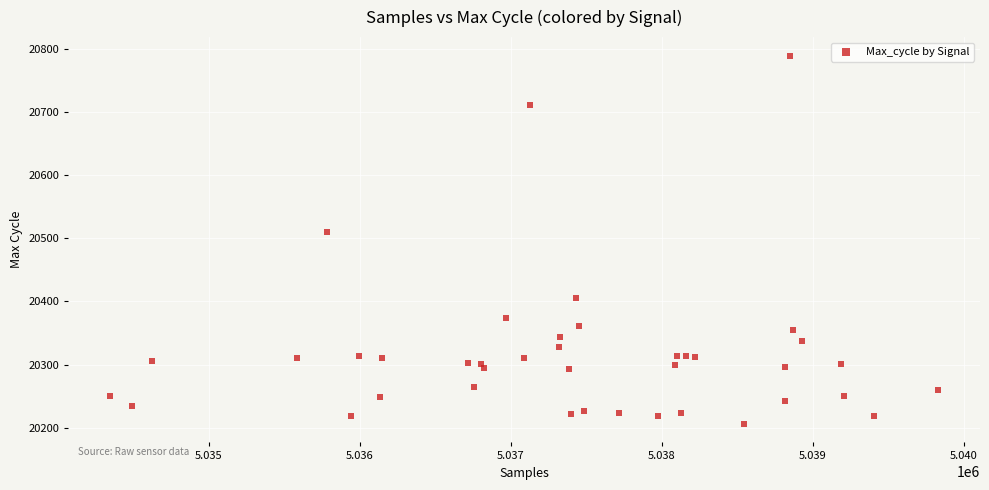

What Y value in the scatter plot is closest to 20497?

20510